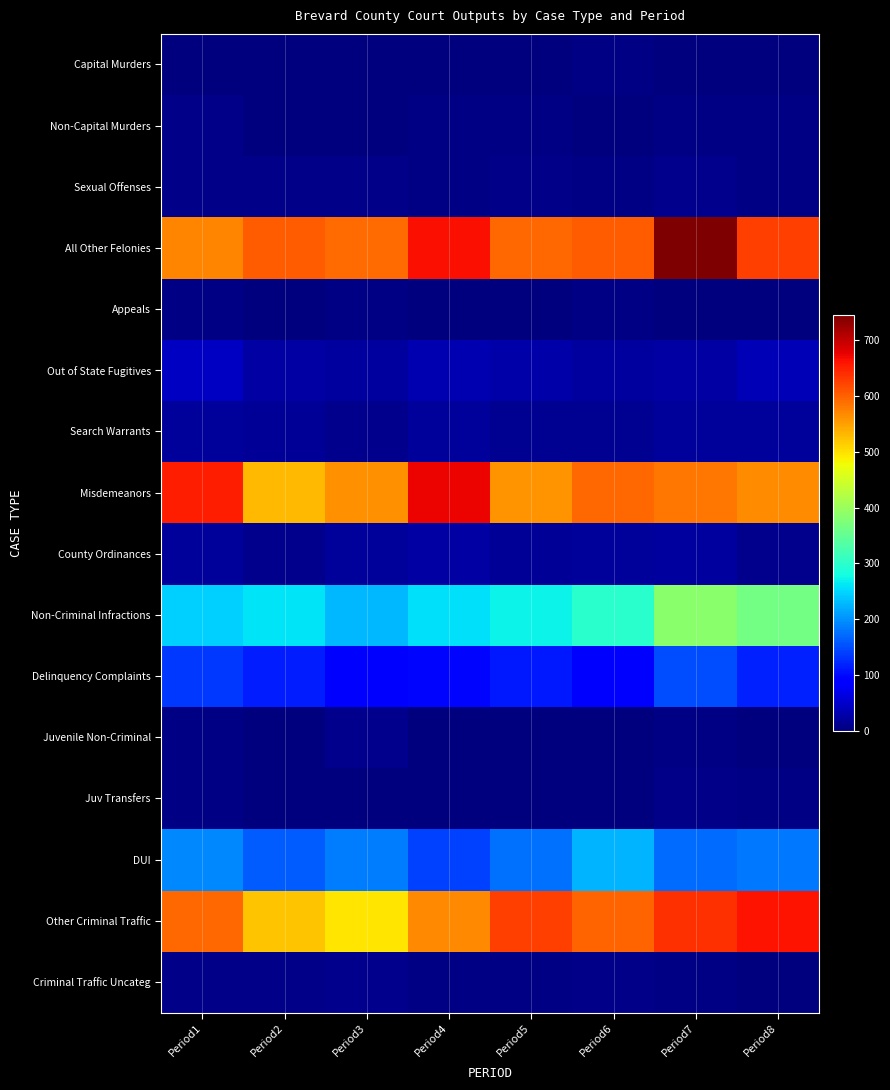

Reading left to right, what are all the values shown in this chart?

Capital Murders: Period1=1	Period2=1	Period3=0	Period4=2	Period5=0	Period6=3	Period7=1	Period8=0
Non-Capital Murders: Period1=8	Period2=2	Period3=0	Period4=3	Period5=3	Period6=1	Period7=3	Period8=5
Sexual Offenses: Period1=8	Period2=6	Period3=6	Period4=5	Period5=6	Period6=5	Period7=10	Period8=5
All Other Felonies: Period1=570	Period2=604	Period3=590	Period4=664	Period5=593	Period6=602	Period7=744	Period8=625
Appeals: Period1=4	Period2=1	Period3=4	Period4=2	Period5=2	Period6=3	Period7=2	Period8=1
Out of State Fugitives: Period1=45	Period2=24	Period3=22	Period4=32	Period5=27	Period6=23	Period7=26	Period8=35
Search Warrants: Period1=18	Period2=17	Period3=9	Period4=19	Period5=12	Period6=13	Period7=18	Period8=19
Misdemeanors: Period1=652	Period2=530	Period3=563	Period4=672	Period5=558	Period6=593	Period7=582	Period8=565
County Ordinances: Period1=19	Period2=10	Period3=18	Period4=24	Period5=16	Period6=20	Period7=21	Period8=11
Non-Criminal Infractions: Period1=247	Period2=261	Period3=227	Period4=256	Period5=272	Period6=298	Period7=384	Period8=365
Delinquency Complaints: Period1=135	Period2=115	Period3=92	Period4=98	Period5=112	Period6=83	Period7=150	Period8=118
Juvenile Non-Criminal: Period1=4	Period2=1	Period3=9	Period4=0	Period5=0	Period6=0	Period7=5	Period8=0
Juv Transfers: Period1=5	Period2=1	Period3=2	Period4=1	Period5=2	Period6=0	Period7=6	Period8=3
DUI: Period1=193	Period2=160	Period3=185	Period4=140	Period5=176	Period6=226	Period7=174	Period8=181
Other Criminal Traffic: Period1=594	Period2=522	Period3=495	Period4=568	Period5=626	Period6=598	Period7=638	Period8=662
Criminal Traffic Uncateg: Period1=6	Period2=6	Period3=9	Period4=5	Period5=3	Period6=7	Period7=3	Period8=0